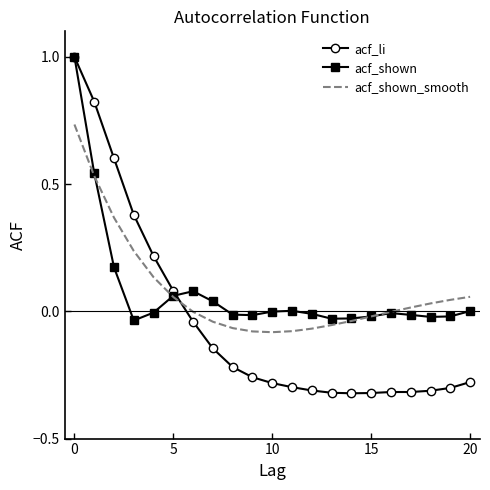

What is the maximum value shown in the chart?

1.0